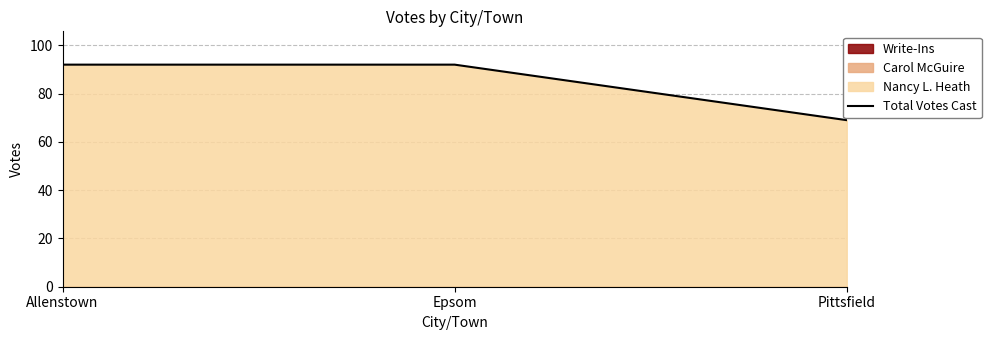

The value at Allenstown is 152. True or false?

False